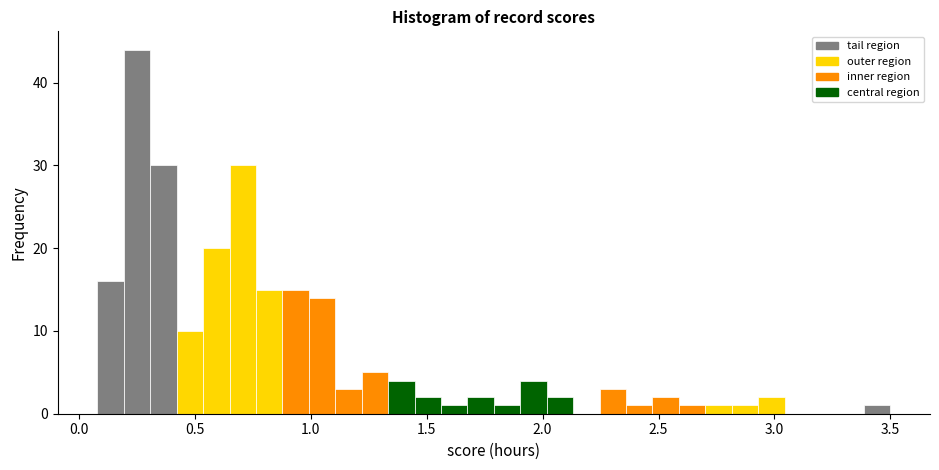

Read against the x-axis, roughly where is the centre of the tallest bar?

0.25